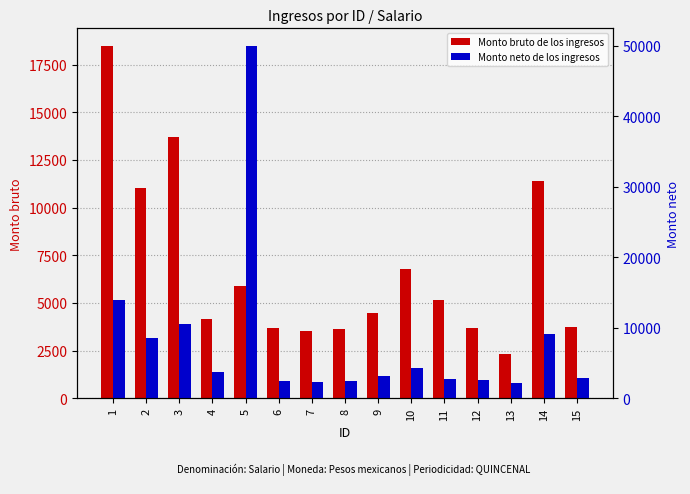

Between 8 and 13, which is larger?

8